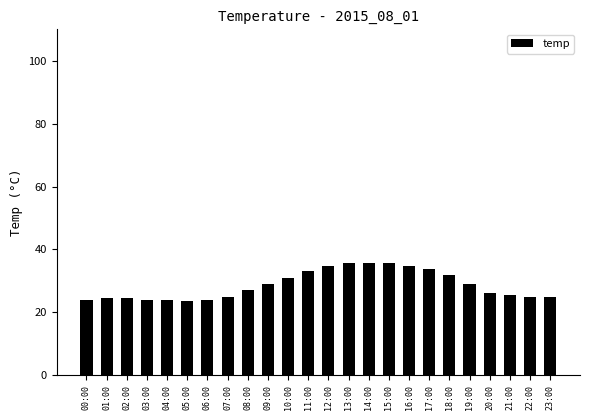

What is the smallest value displayed?

23.5